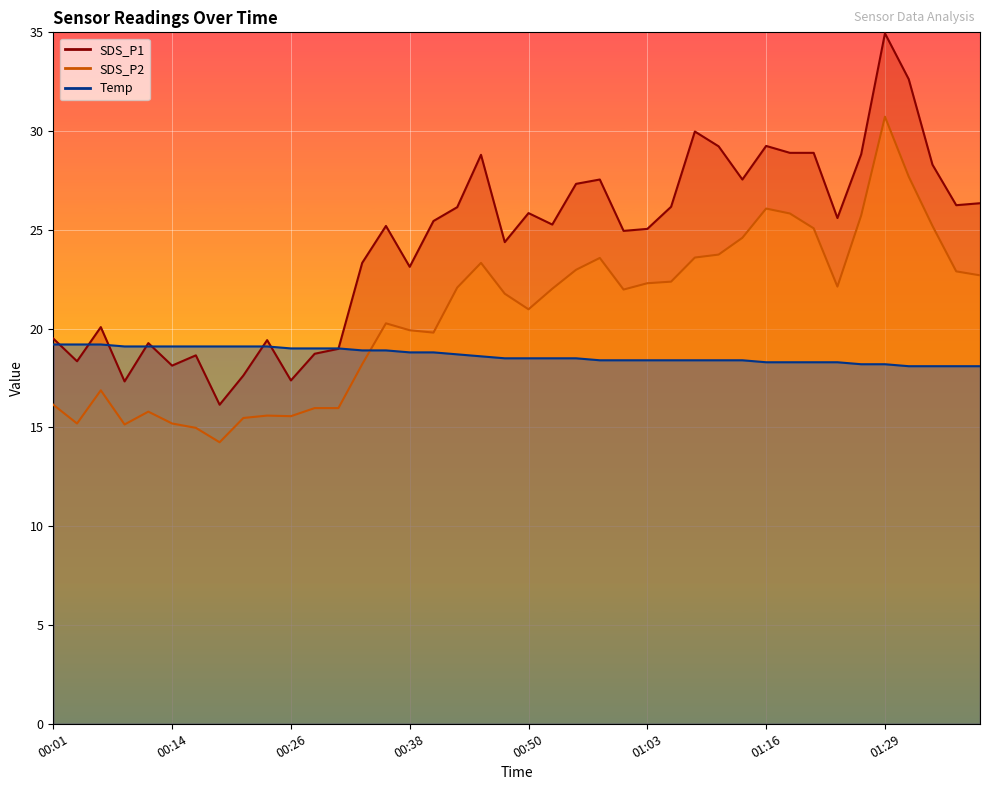

Which series has the largest total across all categories?

SDS_P1